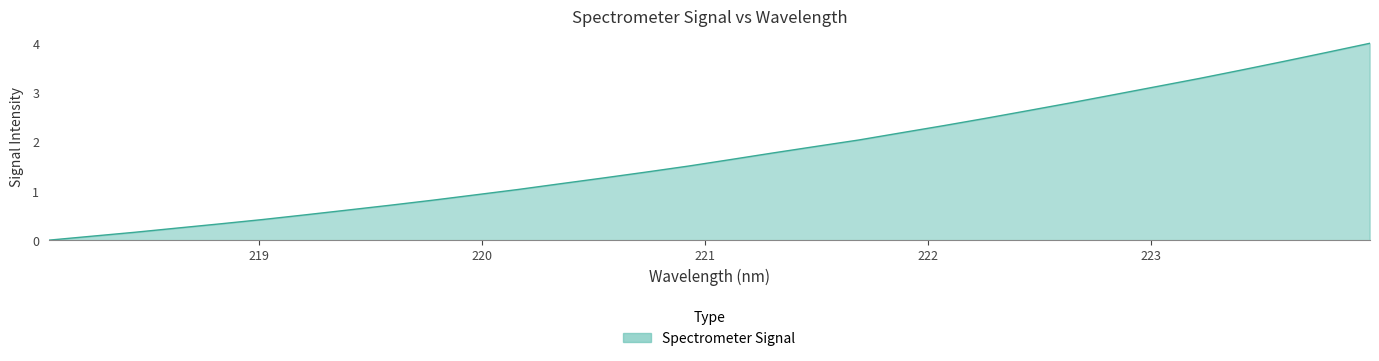

What is the difference between the maximum and minimum values?

4.0